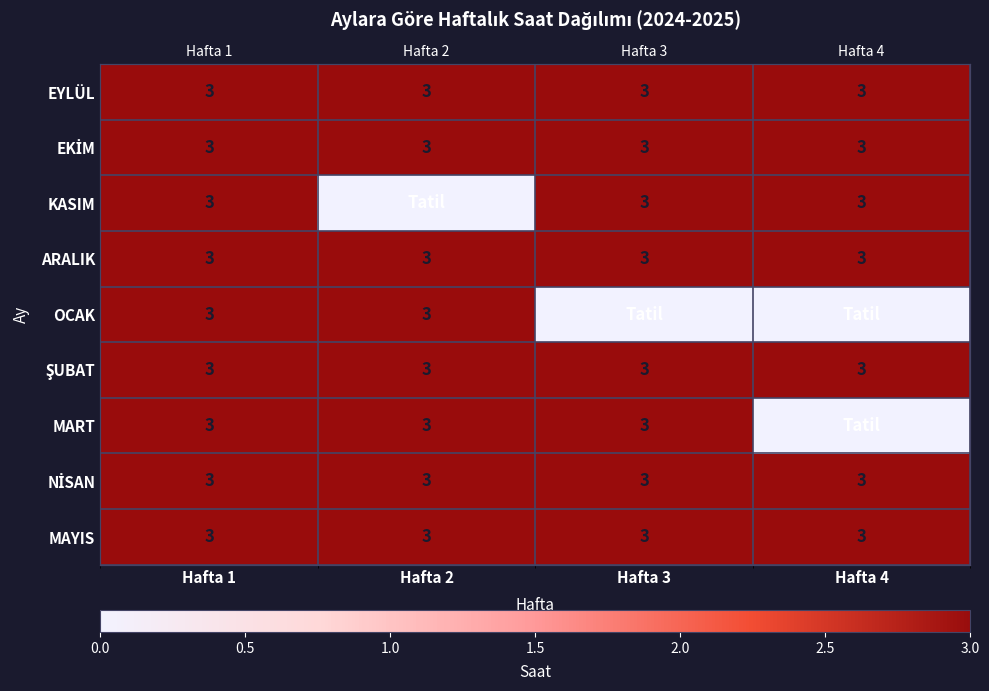

At which label is EYLÜL closest to 3?

Hafta 1